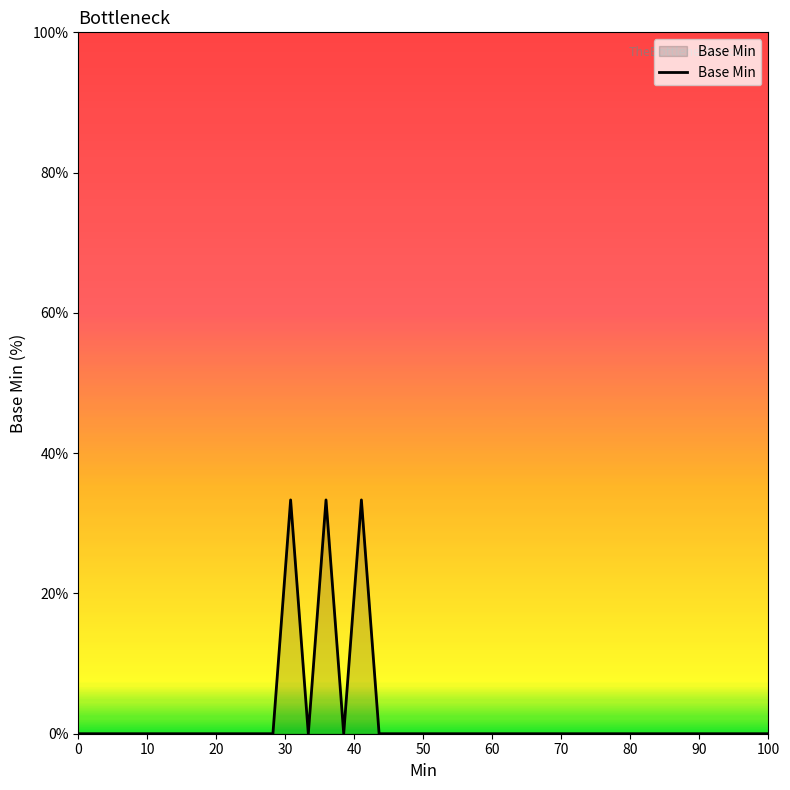

What is the difference between the maximum and minimum values?

33.3